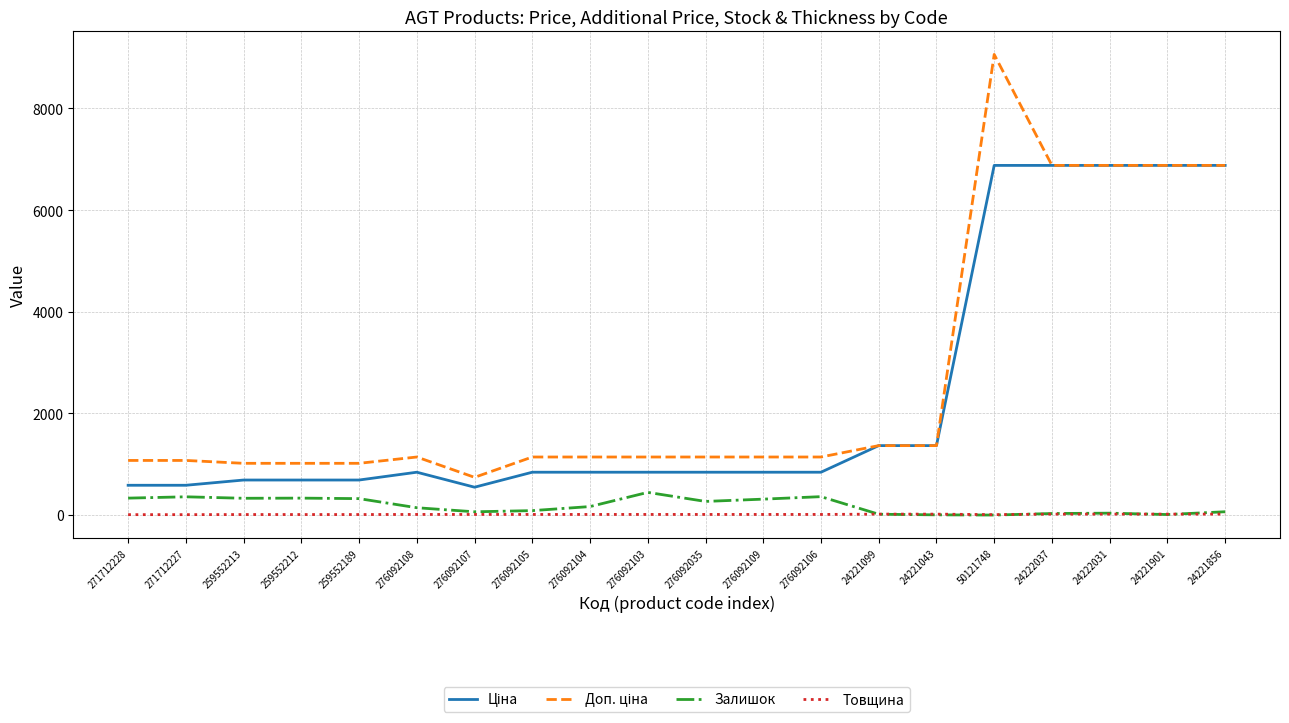

Is it true that Товщина equals 12.0 at 276092106?

True